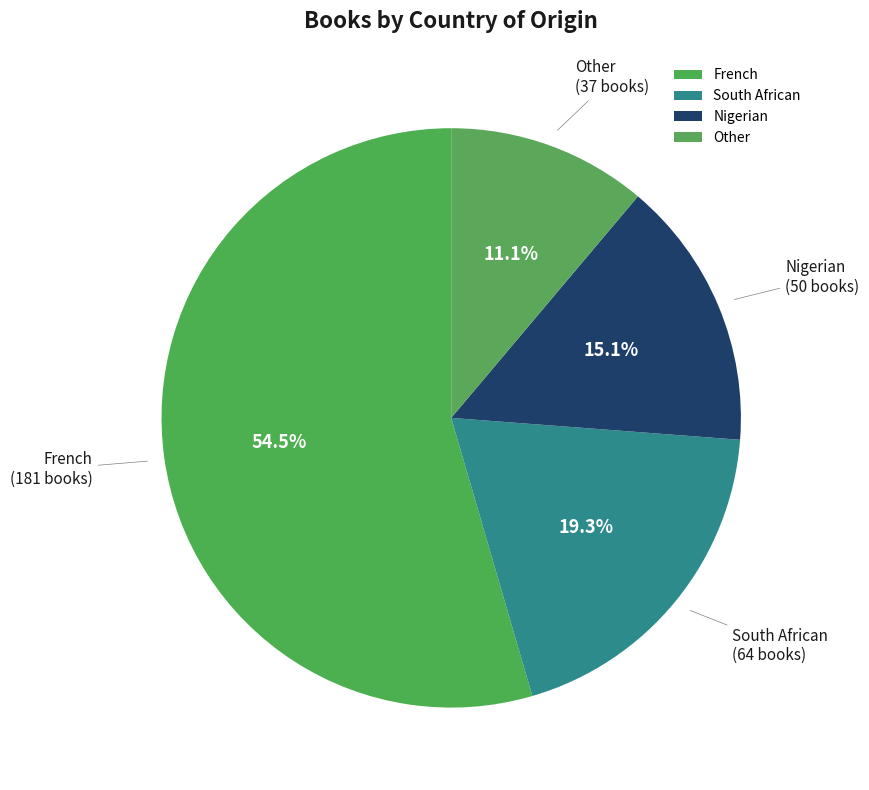

To the nearest percent, what is the difference between the largest and smallest slice percentages?

43%